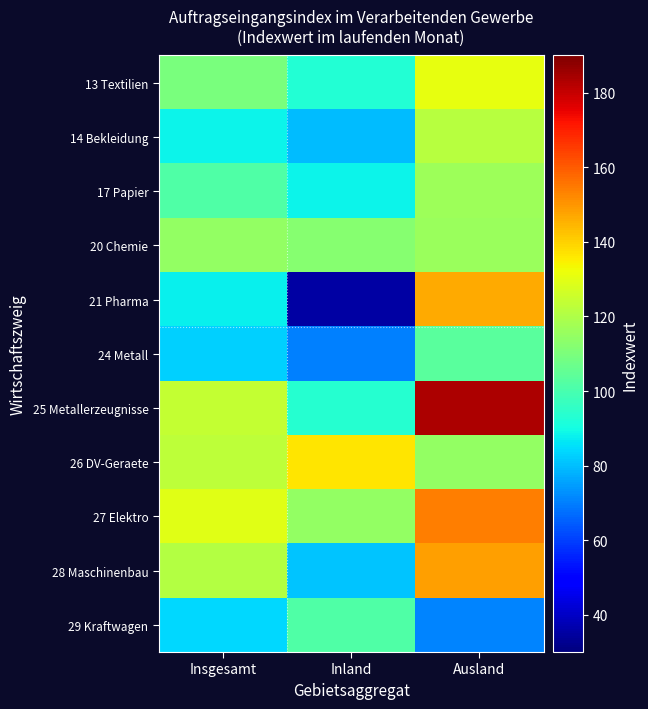

Reading left to right, transcribe all the data shown in this chart.

13 Textilien: Insgesamt=109.8	Inland=93.1	Ausland=130.8
14 Bekleidung: Insgesamt=88.6	Inland=79.9	Ausland=121.7
17 Papier: Insgesamt=101.6	Inland=88.2	Ausland=116.3
20 Chemie: Insgesamt=114.5	Inland=111.9	Ausland=116.0
21 Pharma: Insgesamt=88.1	Inland=35.6	Ausland=146.8
24 Metall: Insgesamt=82.9	Inland=70.5	Ausland=103.7
25 Metallerzeugnisse: Insgesamt=123.8	Inland=93.4	Ausland=183.4
26 DV-Geraete: Insgesamt=122.9	Inland=136.8	Ausland=114.8
27 Elektro: Insgesamt=129.8	Inland=114.6	Ausland=153.8
28 Maschinenbau: Insgesamt=121.0	Inland=81.2	Ausland=148.4
29 Kraftwagen: Insgesamt=83.8	Inland=101.6	Ausland=70.7